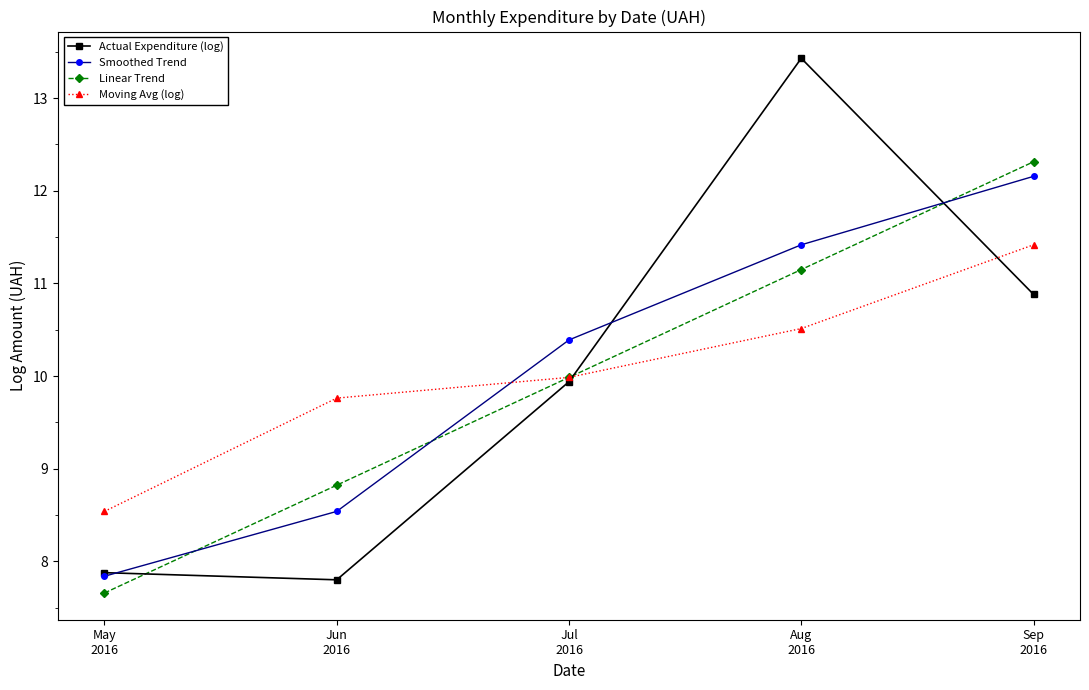

The Linear Trend series shows 2.5 at Aug
2016. True or false?

False